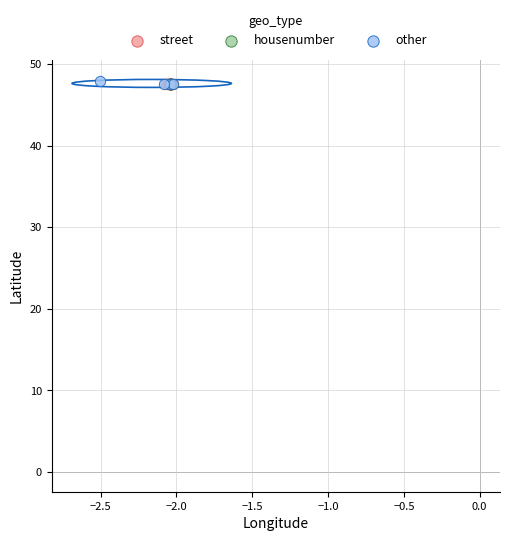

What are all the series names shown in the legend?

street, housenumber, other